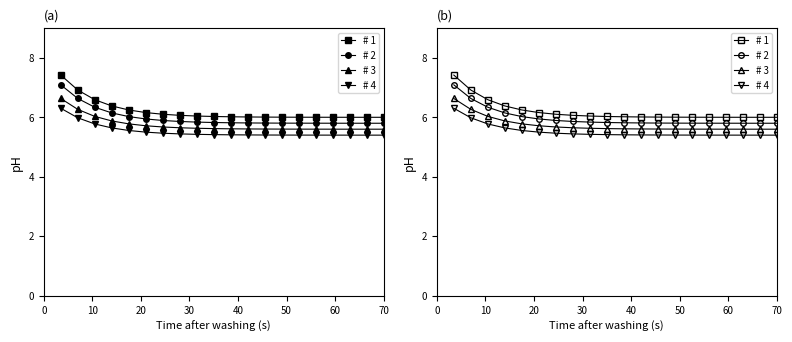

Which series has the largest range (max minus min)?

# 1